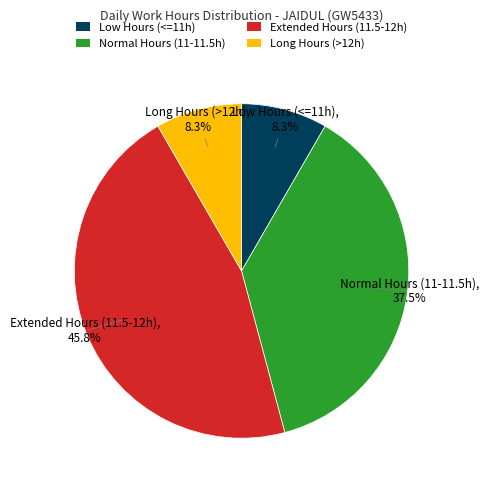

Which category has the biggest portion of the pie?

Extended Hours (11.5-12h)